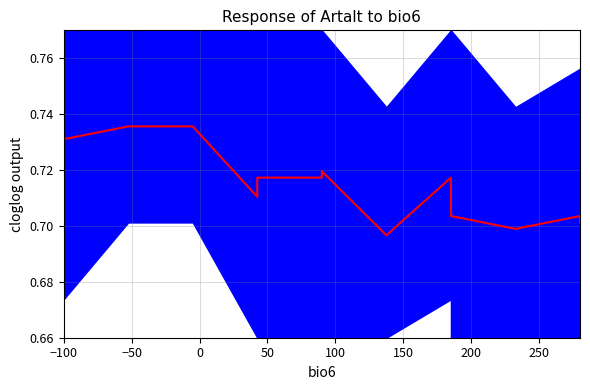

True or false: there are more than 0 points higher than both neighbors.

True